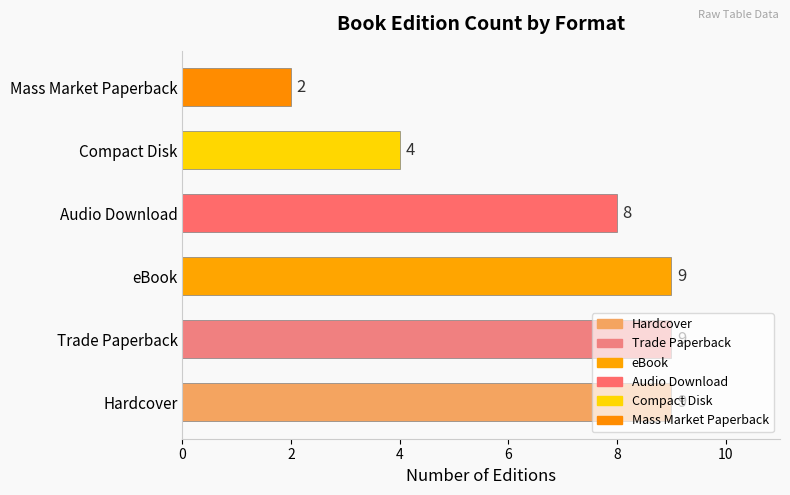

At which category does the chart reach its minimum across all series?

Mass Market Paperback